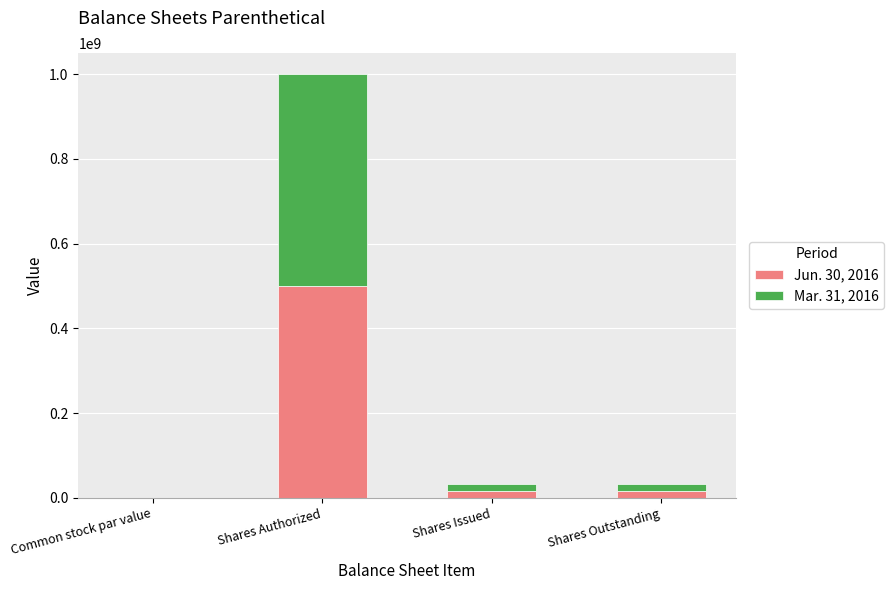

At which category is the sum across all series the highest?

Shares Authorized